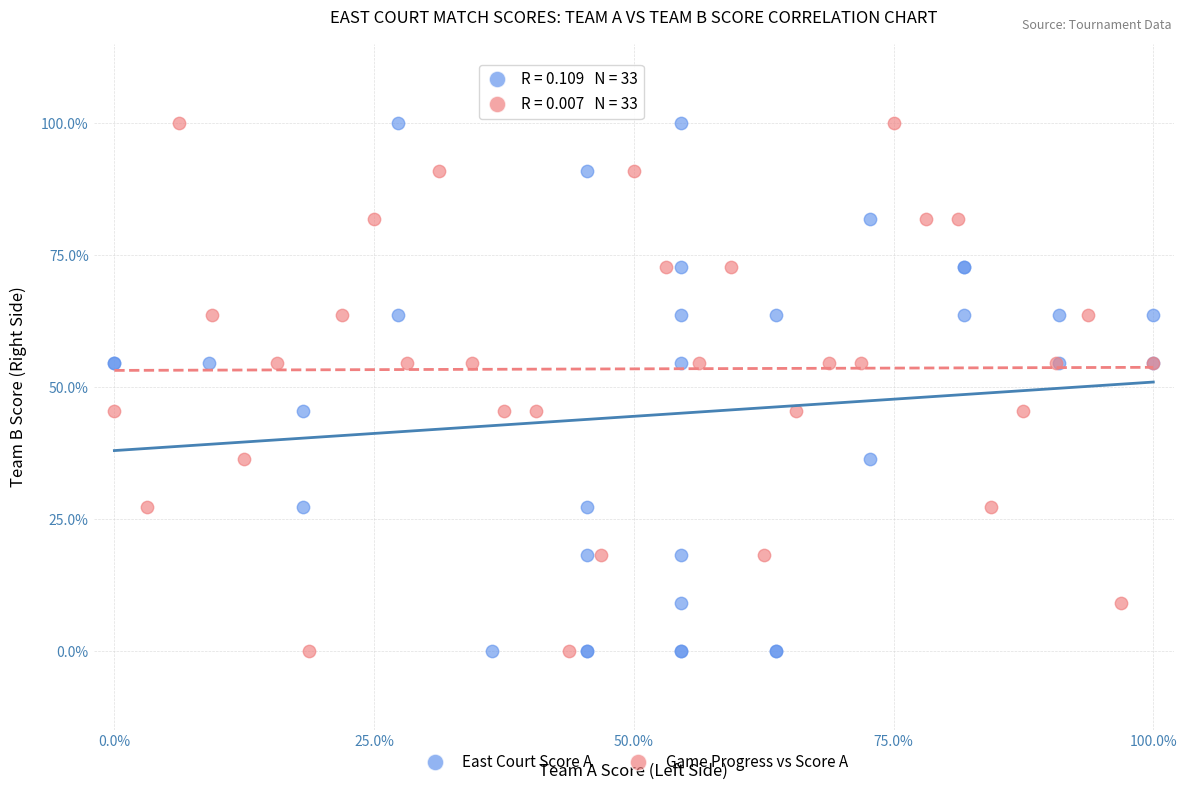

What are all the series names shown in the legend?

East Court Score A, Game Progress vs Score A